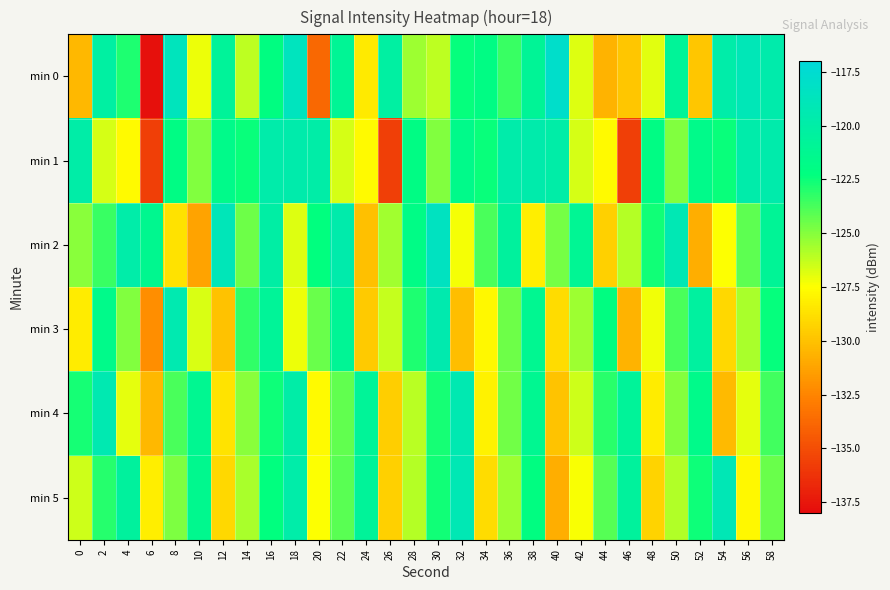

At which category is the sum across all series the highest?

16